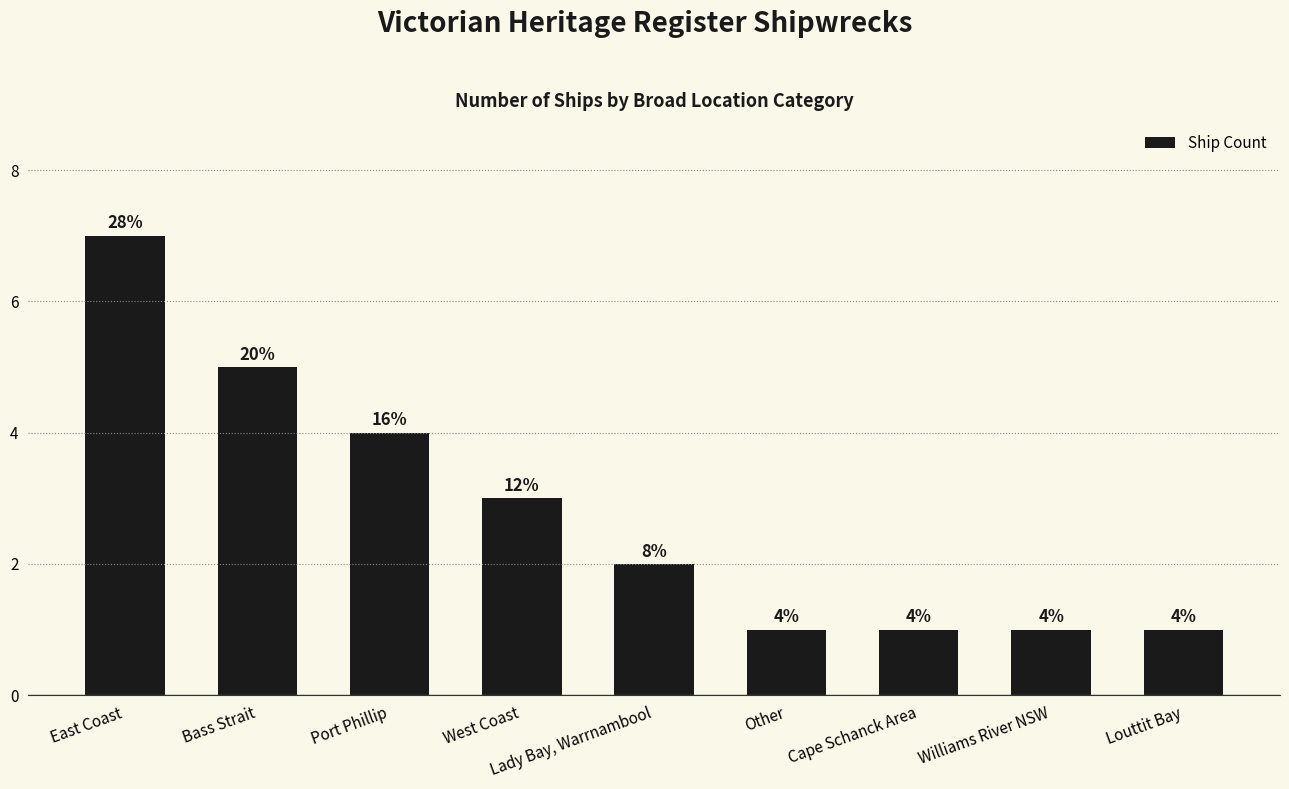

Are the bars horizontal?

No